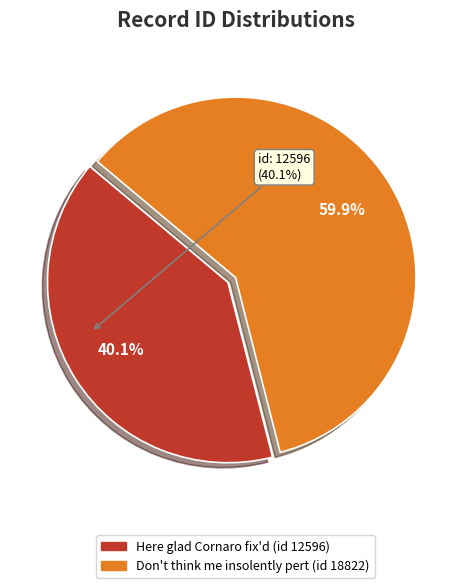

How much of the chart is everything except Here glad Cornaro fix'd (id 12596)?

59.9%